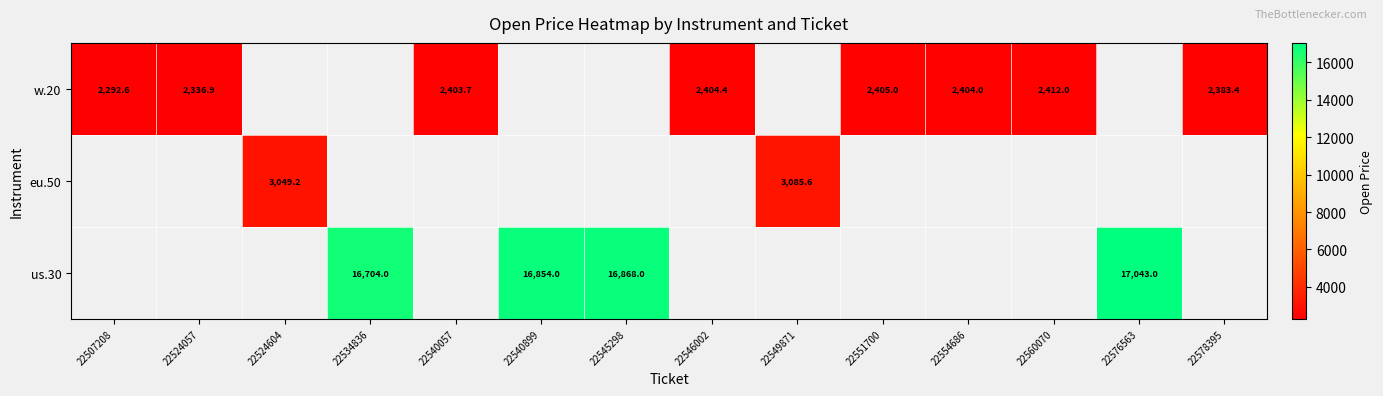

The value of w.20 at 22546002 is 2404.4. True or false?

True